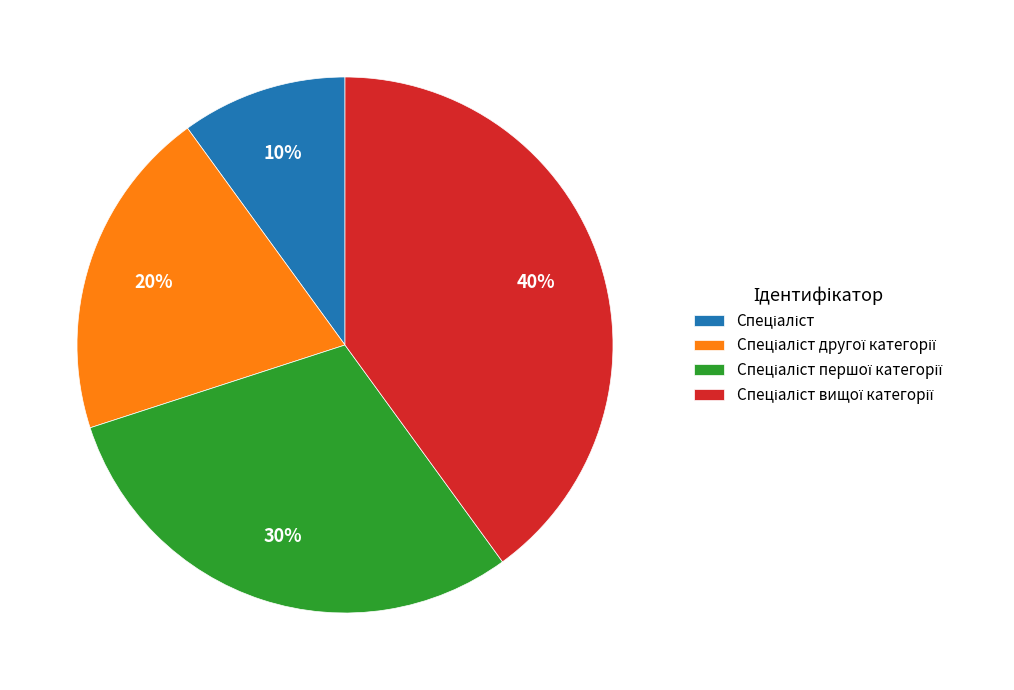

Is there a majority slice in this chart?

No